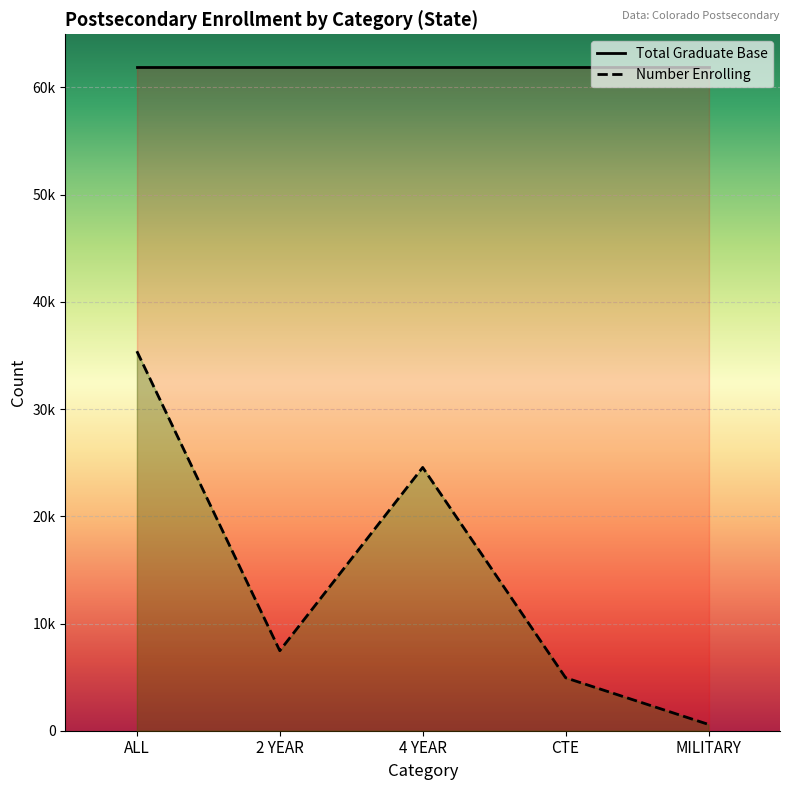

Between ALL and MILITARY, which is larger?

ALL